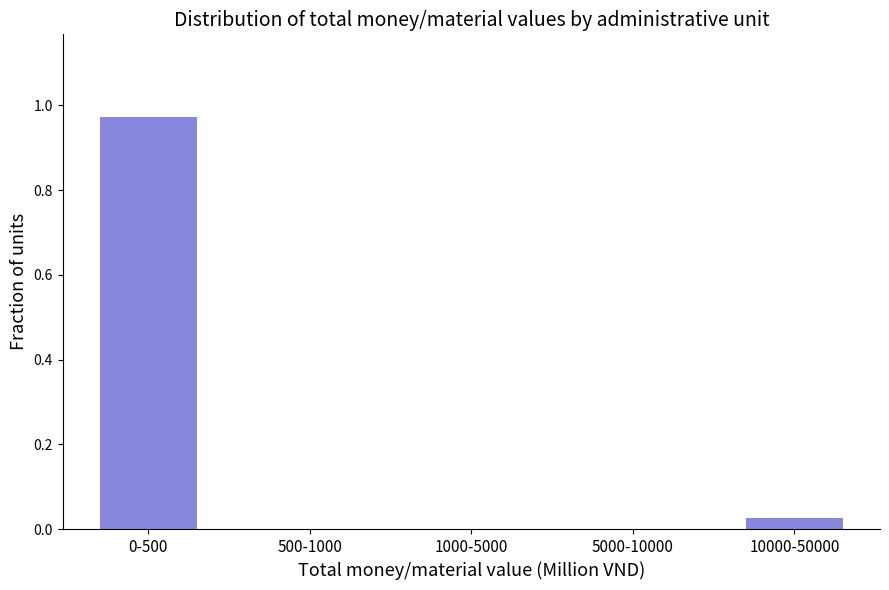

The chart shows a value of 0.4 at 5000-10000. True or false?

False